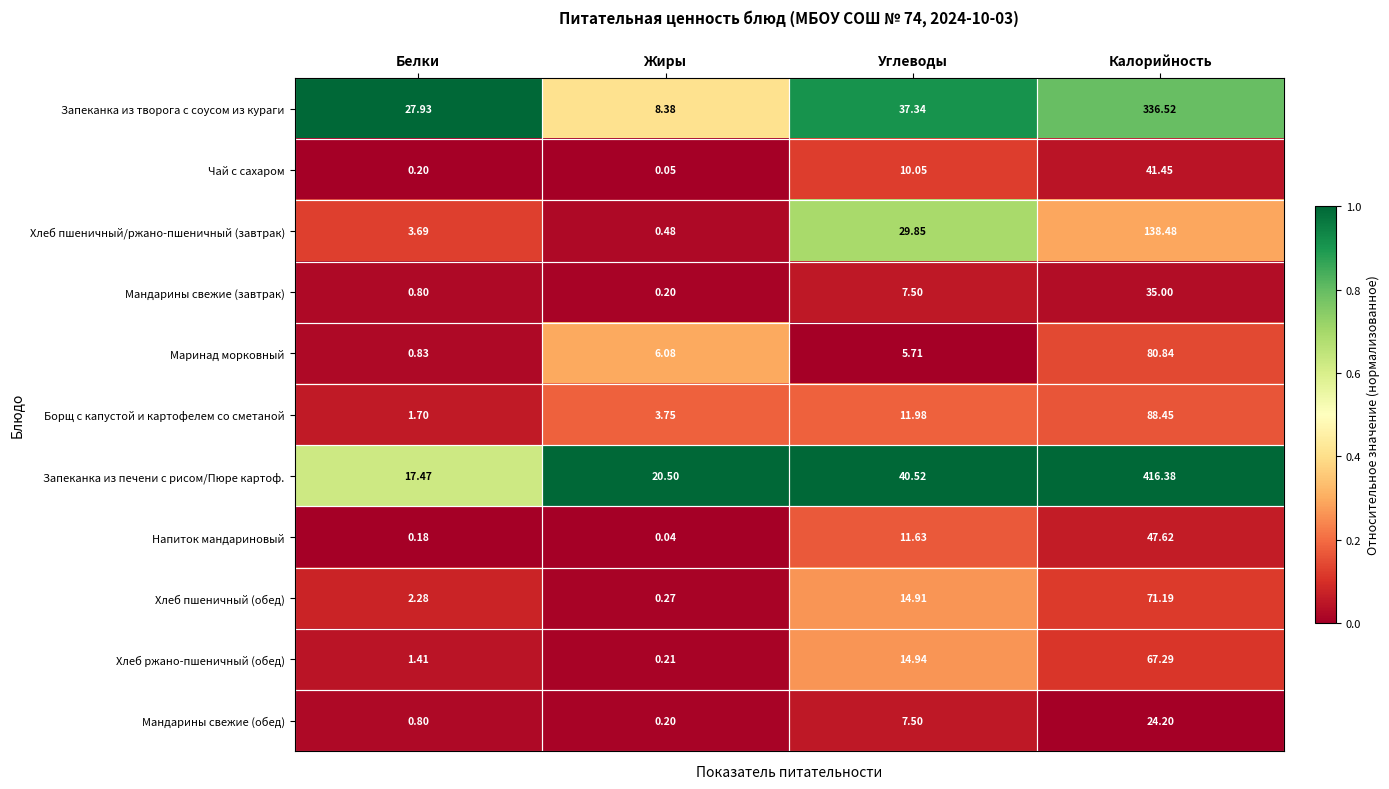

Which category has the highest value across all series?

Калорийность